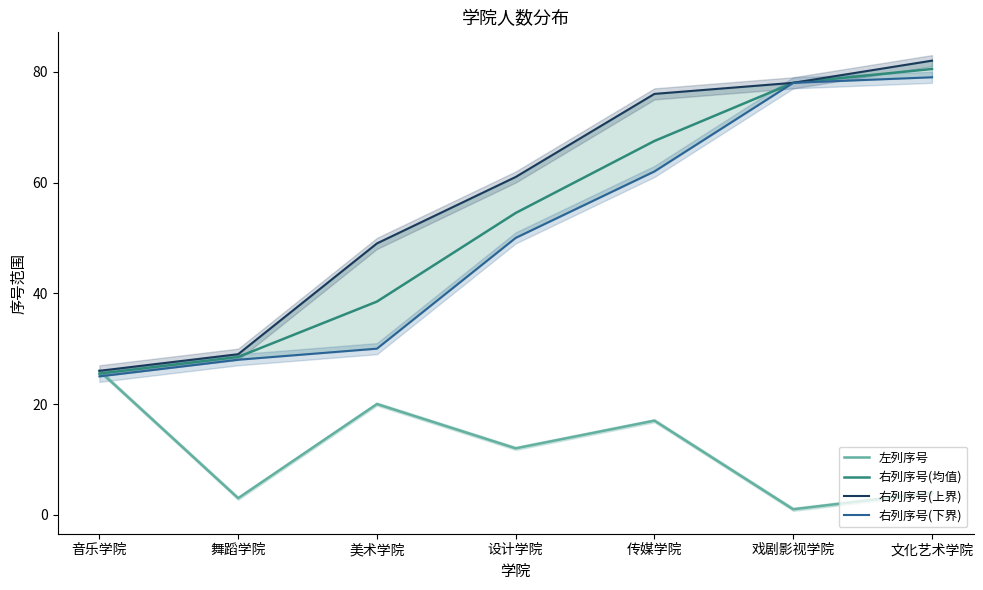

What is the lowest value of the 右列序号(下界) series?

25.0